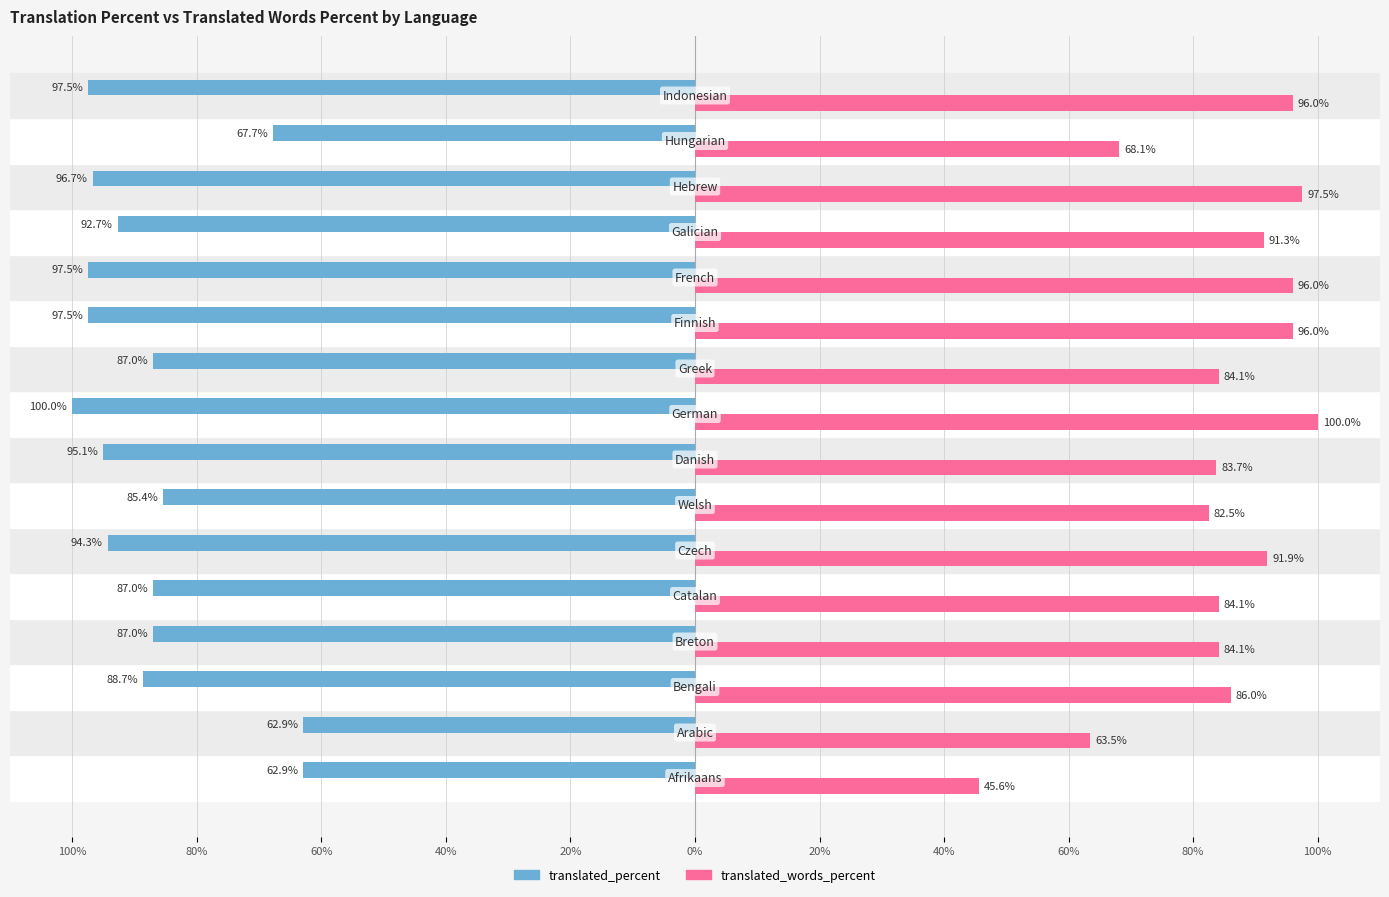

What are all the series names shown in the legend?

translated_percent, translated_words_percent